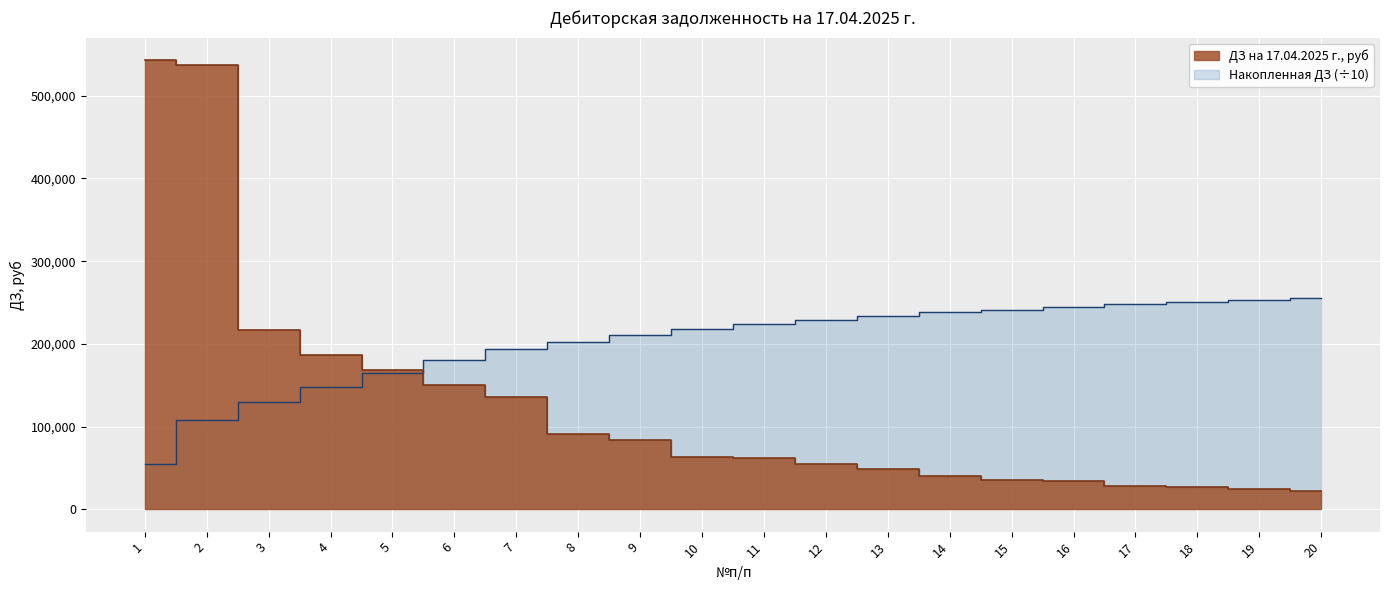

List the labels in order of value, largest first.

1, 2, 3, 4, 5, 6, 7, 8, 9, 10, 11, 12, 13, 14, 15, 16, 17, 18, 19, 20